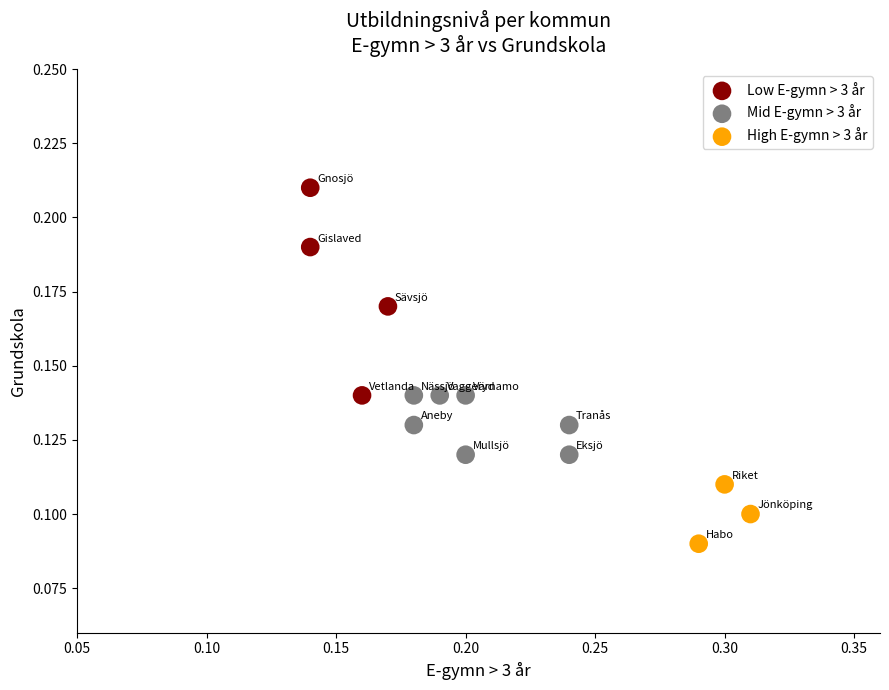

Which series has the widest spread of Y values?

Low E-gymn > 3 år